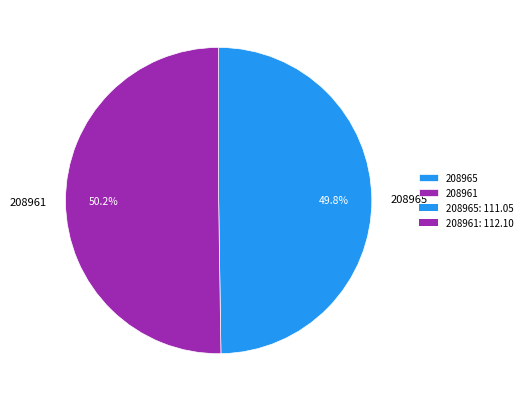

Do 208965 and 208961 together represent more than half of the pie?

Yes